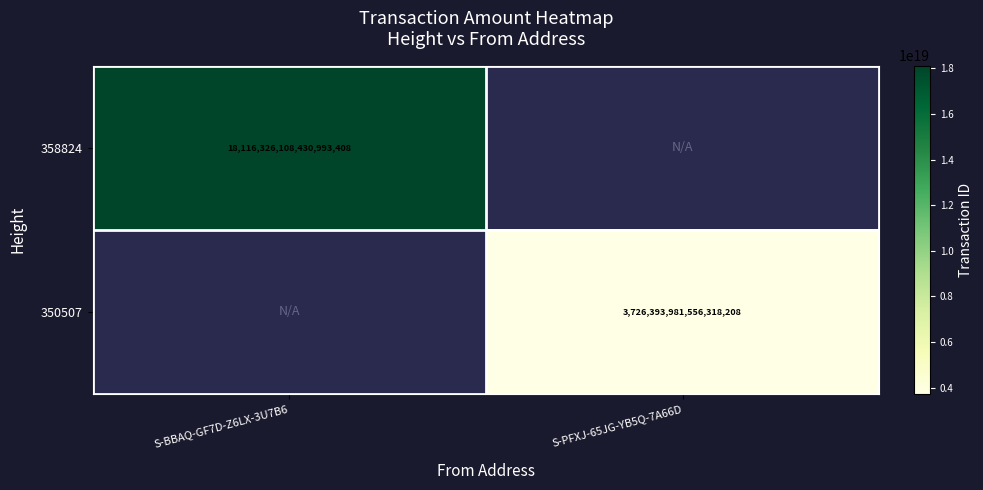

The 350507 series shows 3726393981556318208 at S-PFXJ-65JG-YB5Q-7A66D. True or false?

True